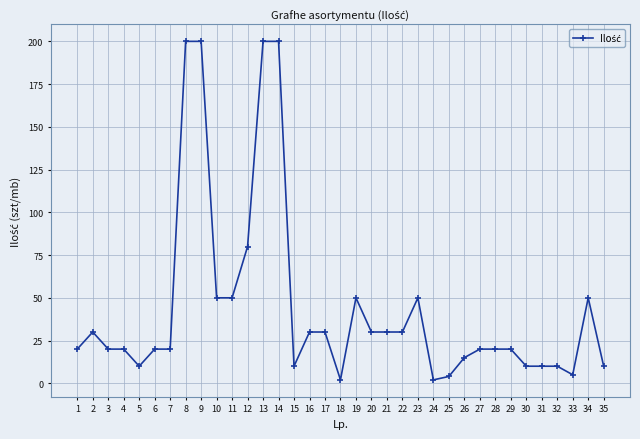

Approximately how many times larger is the value at 17 compared to 25?

7.5